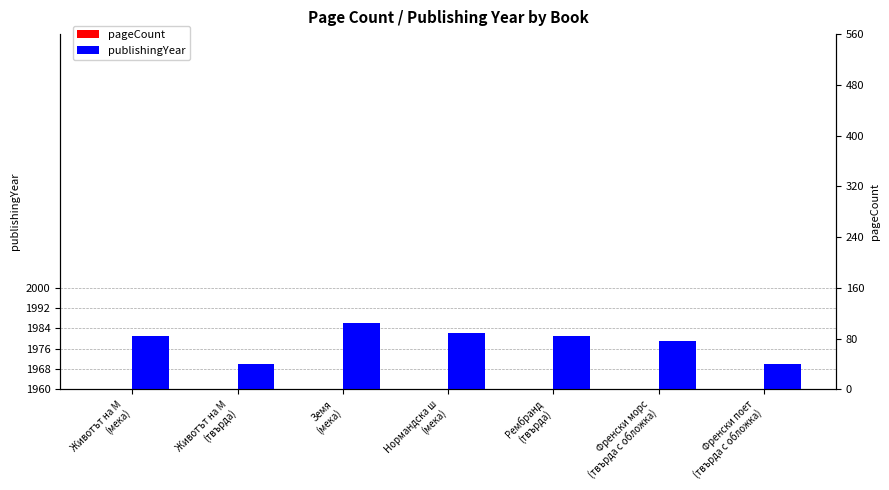

Which series changed the most between Рембранд
(твърда) and Френски морс
(твърда с обложка)?

pageCount